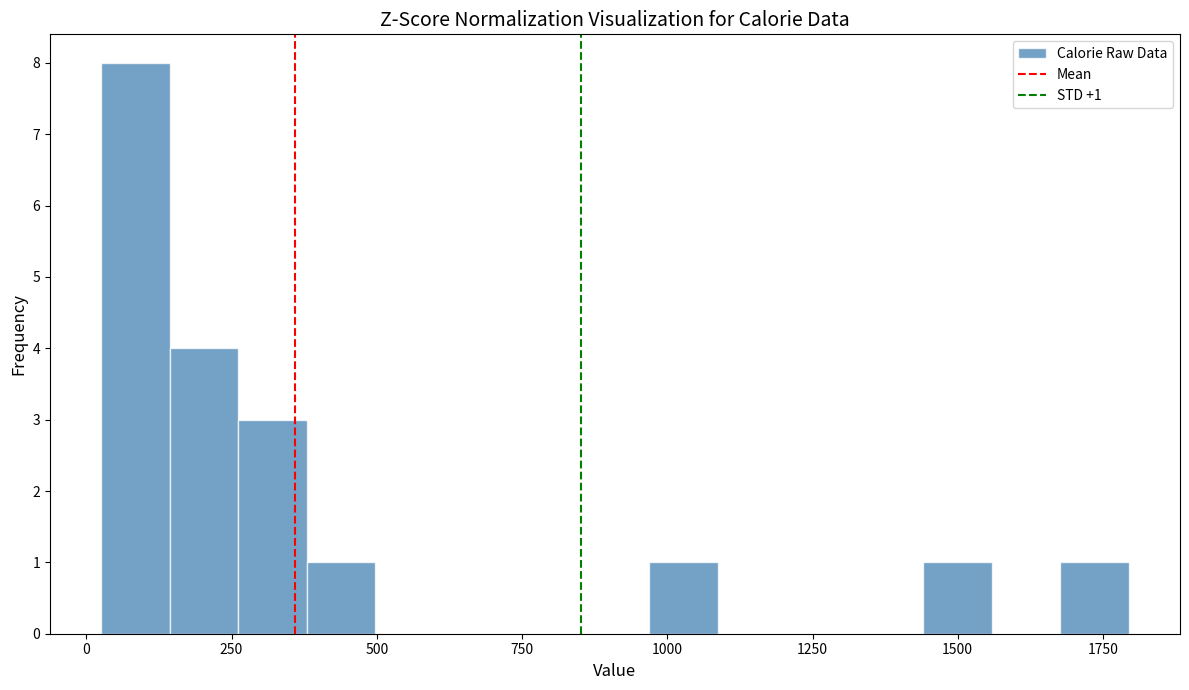

Read against the x-axis, roughly where is the centre of the tallest bar?

100